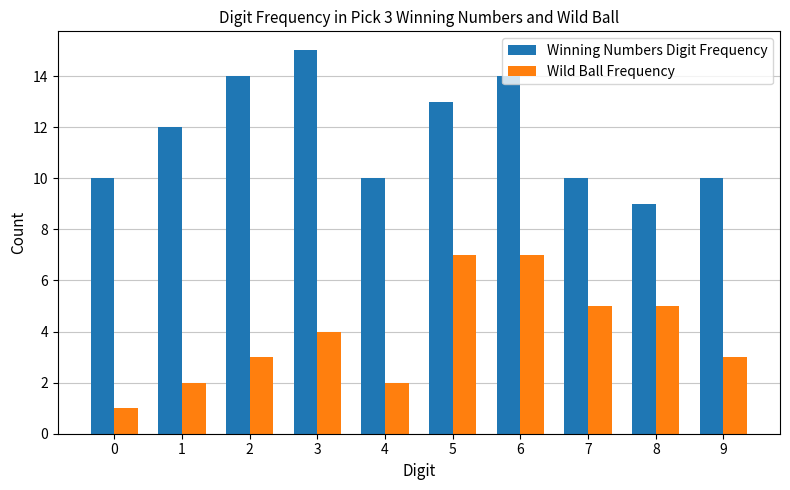

Is it true that Winning Numbers Digit Frequency equals 18 at 5?

False